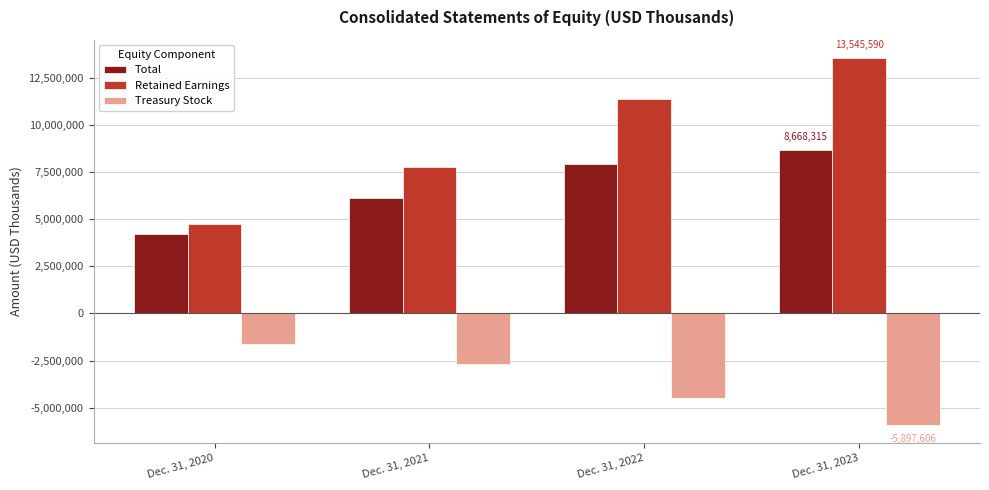

What value does the Total series have at Dec. 31, 2022, to the nearest 50?

7914300